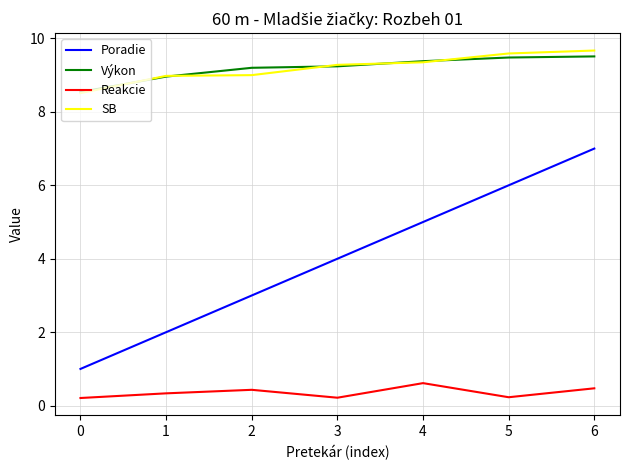

True or false: Výkon has a value of 9.2 at 3.

True